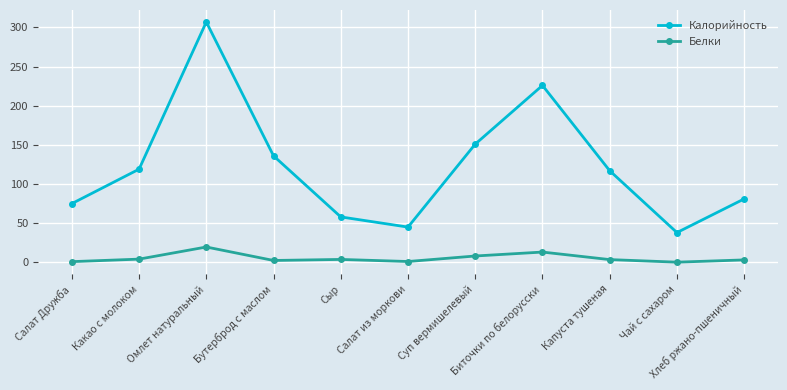

How many lines are shown in the chart?

2